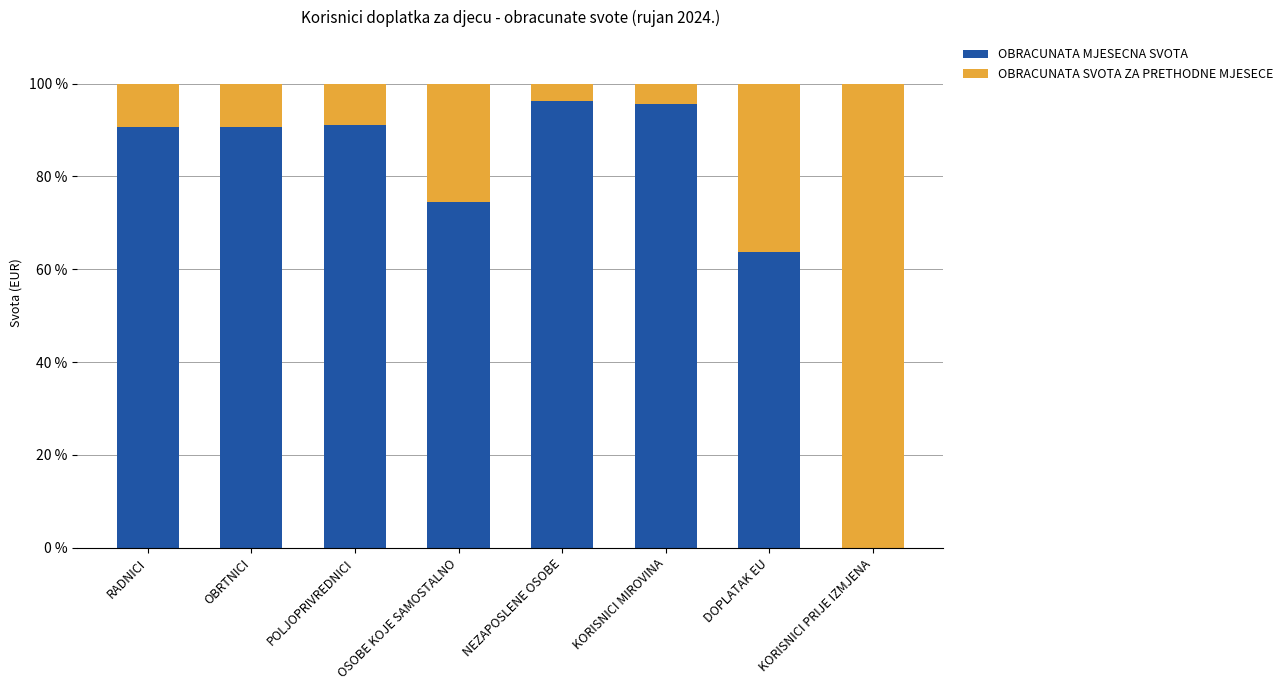

What is the sum of all OBRACUNATA MJESECNA SVOTA values?

602.4